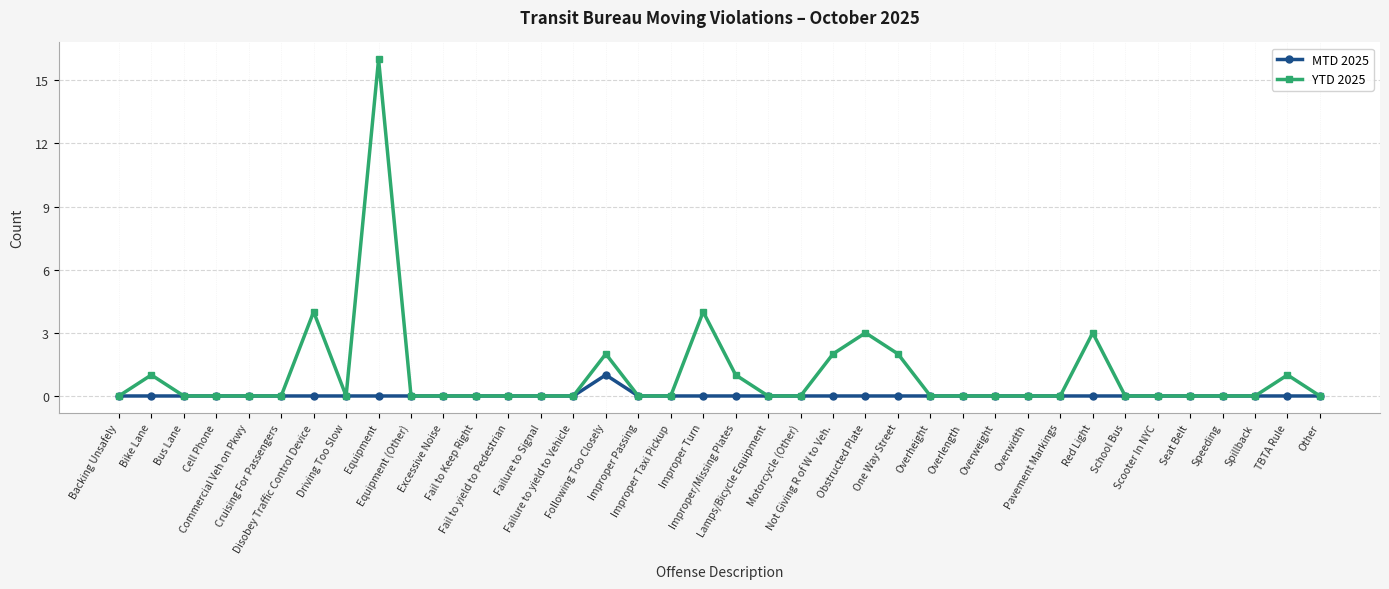

List the series in order of their peak value, highest first.

YTD 2025, MTD 2025